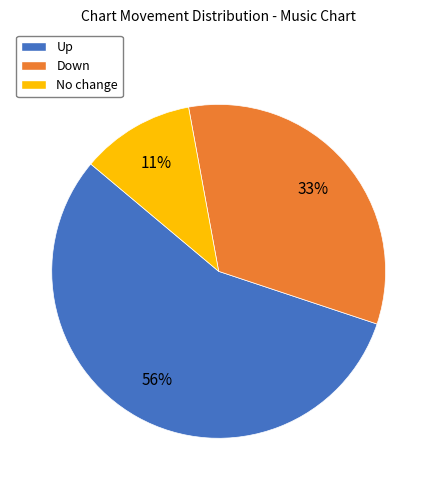

To the nearest percent, what is the difference between the largest and smallest slice percentages?

45%